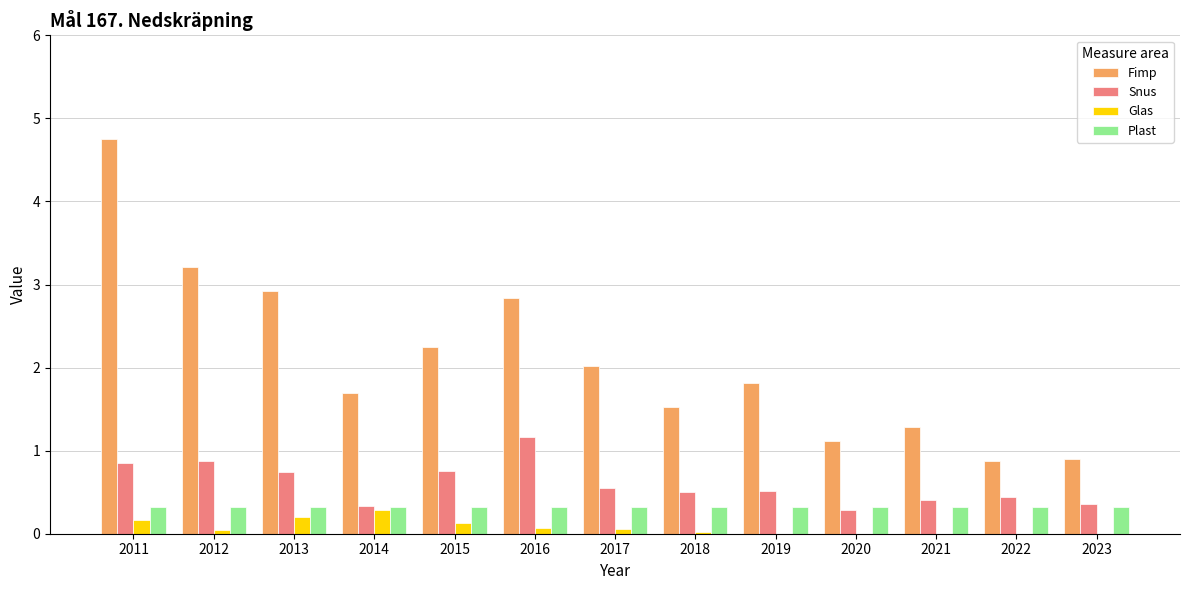

What is the sum of the Fimp values at 2017 and 2023?

2.9